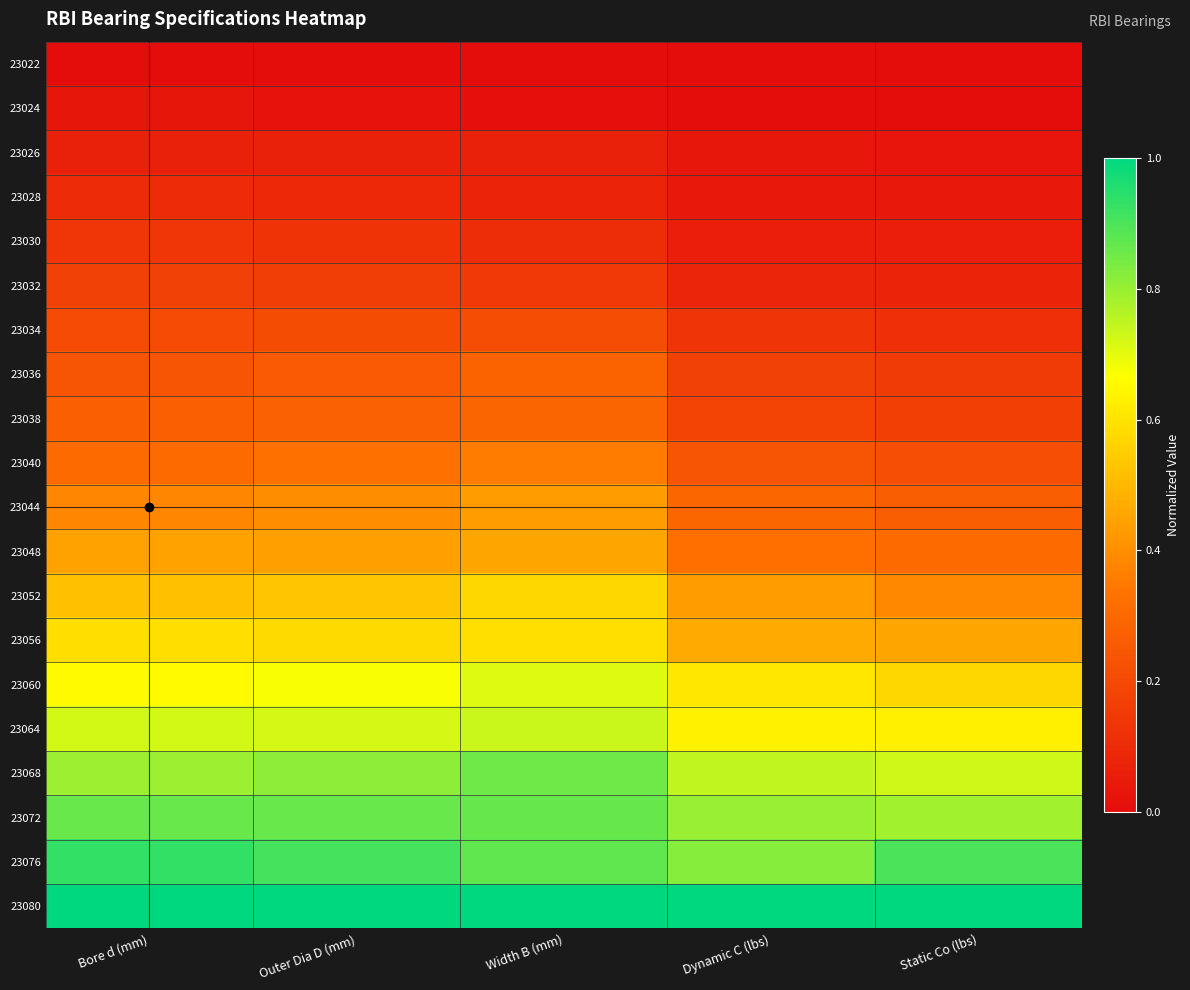

Reading left to right, extract all data points from this chart.

23022: Bore d (mm)=0.0	Outer Dia D (mm)=0.0	Width B (mm)=0.0	Dynamic C (lbs)=0.0	Static Co (lbs)=0.0
23024: Bore d (mm)=0.0	Outer Dia D (mm)=0.0	Width B (mm)=0.0	Dynamic C (lbs)=0.0	Static Co (lbs)=0.0
23026: Bore d (mm)=0.1	Outer Dia D (mm)=0.1	Width B (mm)=0.1	Dynamic C (lbs)=0.0	Static Co (lbs)=0.0
23028: Bore d (mm)=0.1	Outer Dia D (mm)=0.1	Width B (mm)=0.1	Dynamic C (lbs)=0.0	Static Co (lbs)=0.0
23030: Bore d (mm)=0.1	Outer Dia D (mm)=0.1	Width B (mm)=0.1	Dynamic C (lbs)=0.1	Static Co (lbs)=0.1
23032: Bore d (mm)=0.2	Outer Dia D (mm)=0.2	Width B (mm)=0.1	Dynamic C (lbs)=0.1	Static Co (lbs)=0.1
23034: Bore d (mm)=0.2	Outer Dia D (mm)=0.2	Width B (mm)=0.2	Dynamic C (lbs)=0.1	Static Co (lbs)=0.1
23036: Bore d (mm)=0.2	Outer Dia D (mm)=0.3	Width B (mm)=0.3	Dynamic C (lbs)=0.2	Static Co (lbs)=0.2
23038: Bore d (mm)=0.3	Outer Dia D (mm)=0.3	Width B (mm)=0.3	Dynamic C (lbs)=0.2	Static Co (lbs)=0.2
23040: Bore d (mm)=0.3	Outer Dia D (mm)=0.3	Width B (mm)=0.4	Dynamic C (lbs)=0.2	Static Co (lbs)=0.2
23044: Bore d (mm)=0.4	Outer Dia D (mm)=0.4	Width B (mm)=0.4	Dynamic C (lbs)=0.3	Static Co (lbs)=0.3
23048: Bore d (mm)=0.4	Outer Dia D (mm)=0.4	Width B (mm)=0.5	Dynamic C (lbs)=0.3	Static Co (lbs)=0.3
23052: Bore d (mm)=0.5	Outer Dia D (mm)=0.5	Width B (mm)=0.6	Dynamic C (lbs)=0.4	Static Co (lbs)=0.4
23056: Bore d (mm)=0.6	Outer Dia D (mm)=0.6	Width B (mm)=0.6	Dynamic C (lbs)=0.5	Static Co (lbs)=0.5
23060: Bore d (mm)=0.7	Outer Dia D (mm)=0.7	Width B (mm)=0.7	Dynamic C (lbs)=0.6	Static Co (lbs)=0.6
23064: Bore d (mm)=0.7	Outer Dia D (mm)=0.7	Width B (mm)=0.7	Dynamic C (lbs)=0.6	Static Co (lbs)=0.6
23068: Bore d (mm)=0.8	Outer Dia D (mm)=0.8	Width B (mm)=0.9	Dynamic C (lbs)=0.7	Static Co (lbs)=0.7
23072: Bore d (mm)=0.9	Outer Dia D (mm)=0.9	Width B (mm)=0.9	Dynamic C (lbs)=0.8	Static Co (lbs)=0.8
23076: Bore d (mm)=0.9	Outer Dia D (mm)=0.9	Width B (mm)=0.9	Dynamic C (lbs)=0.8	Static Co (lbs)=0.9
23080: Bore d (mm)=1.0	Outer Dia D (mm)=1.0	Width B (mm)=1.0	Dynamic C (lbs)=1.0	Static Co (lbs)=1.0